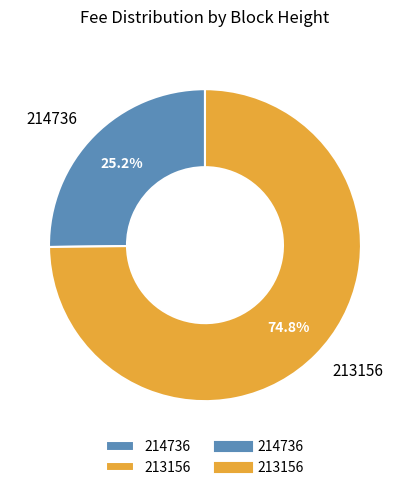

How many segments does this pie chart have?

2